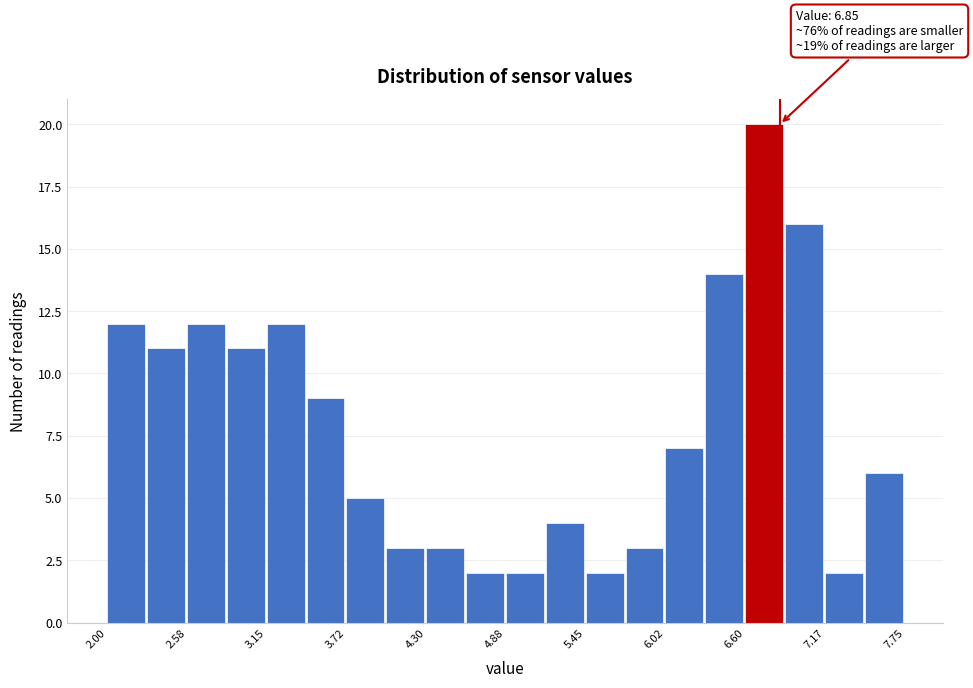

Read against the x-axis, roughly where is the centre of the tallest bar?

6.7